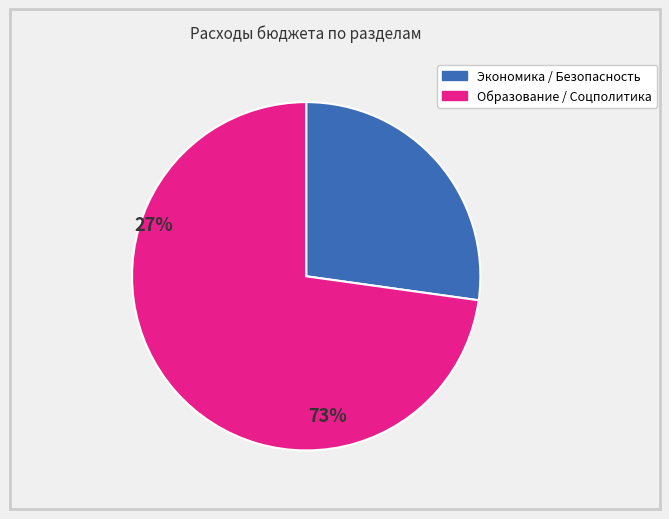

Does any single category account for the majority?

Yes